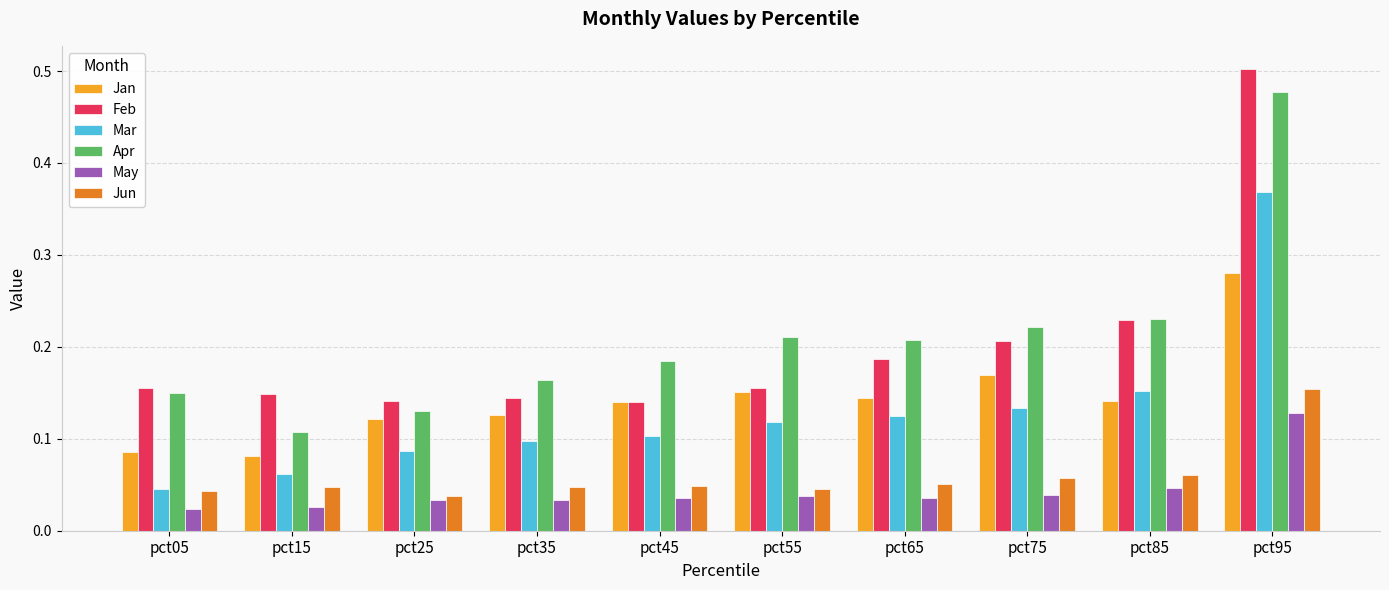

Count the May values in the range 0 to 1.

10